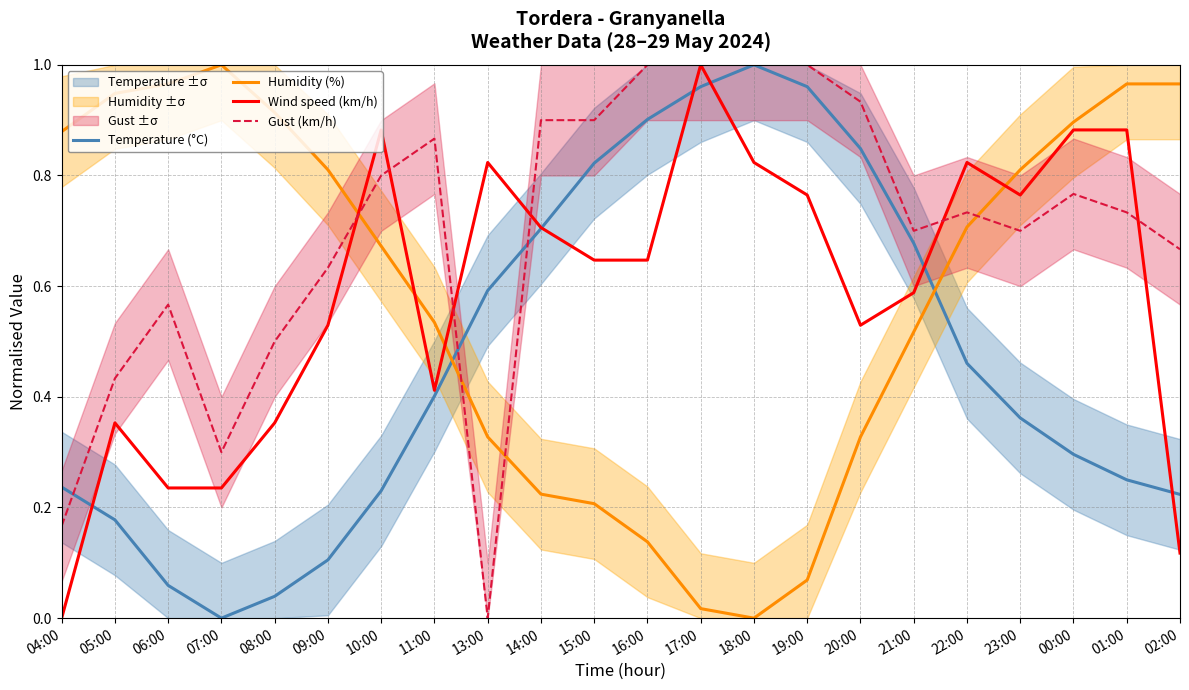

At which category is the sum across all series the highest?

17:00